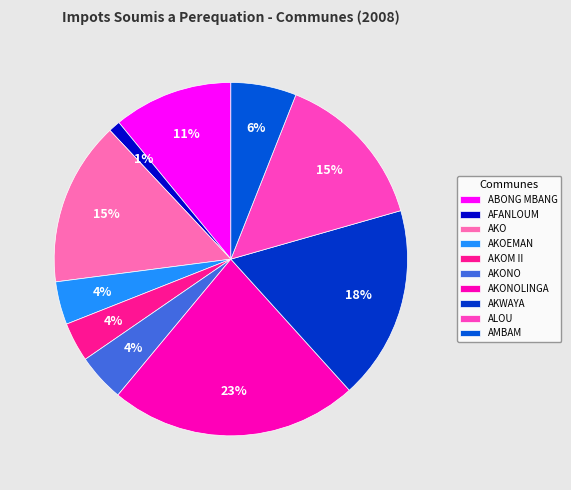

What percentage is the AKWAYA slice, to the nearest percent?

18%